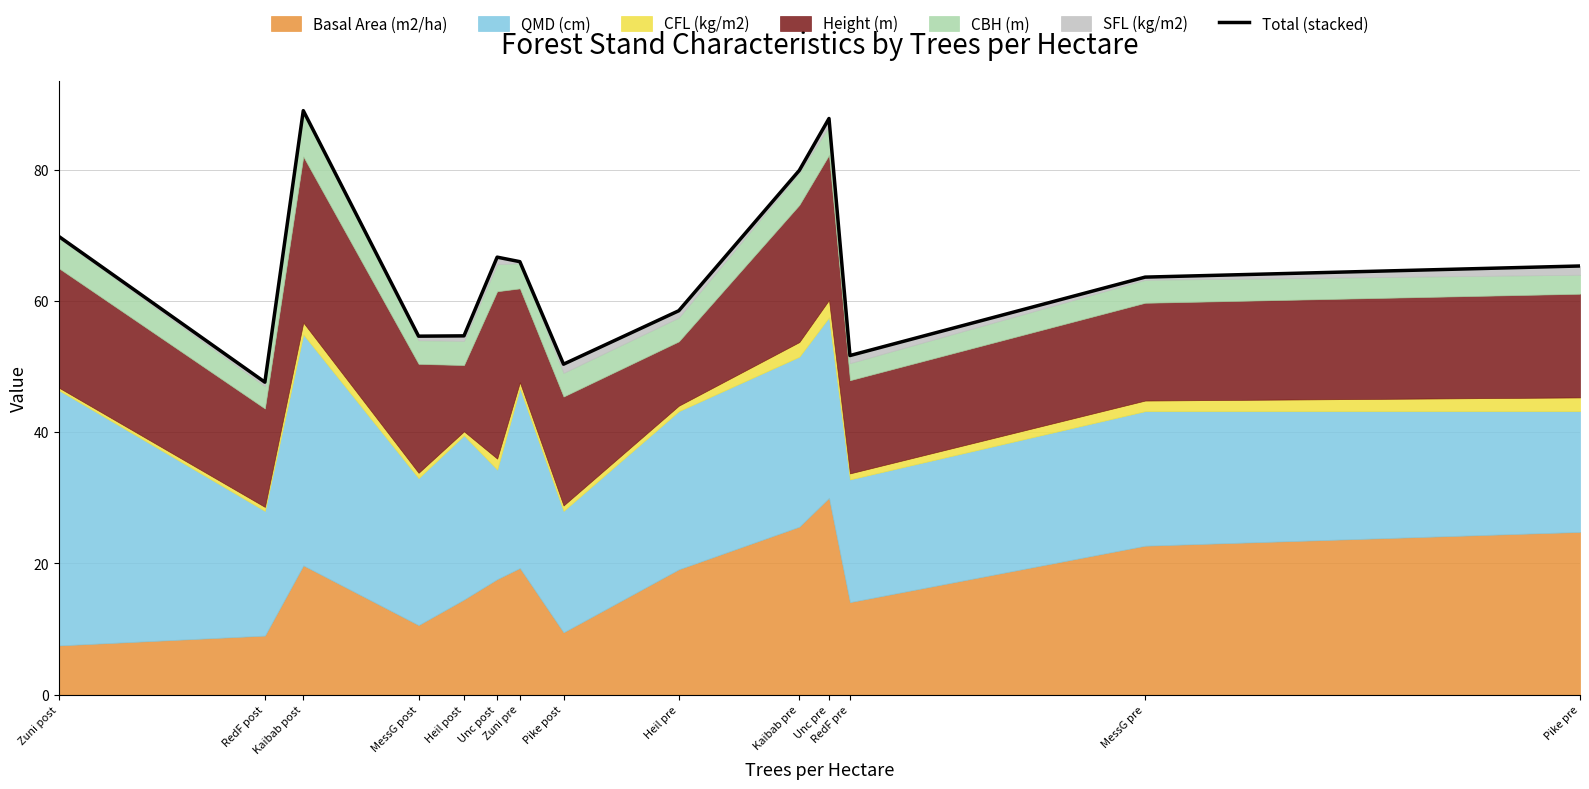

At which category does the chart reach its peak across all series?

Kaibab post